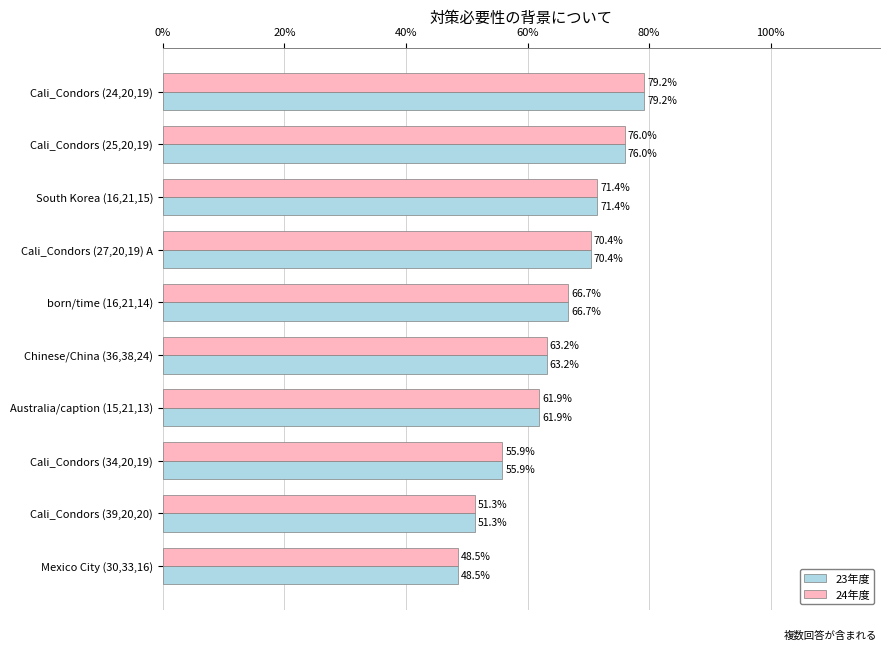

At how many categories does at least one series exceed 0?

10